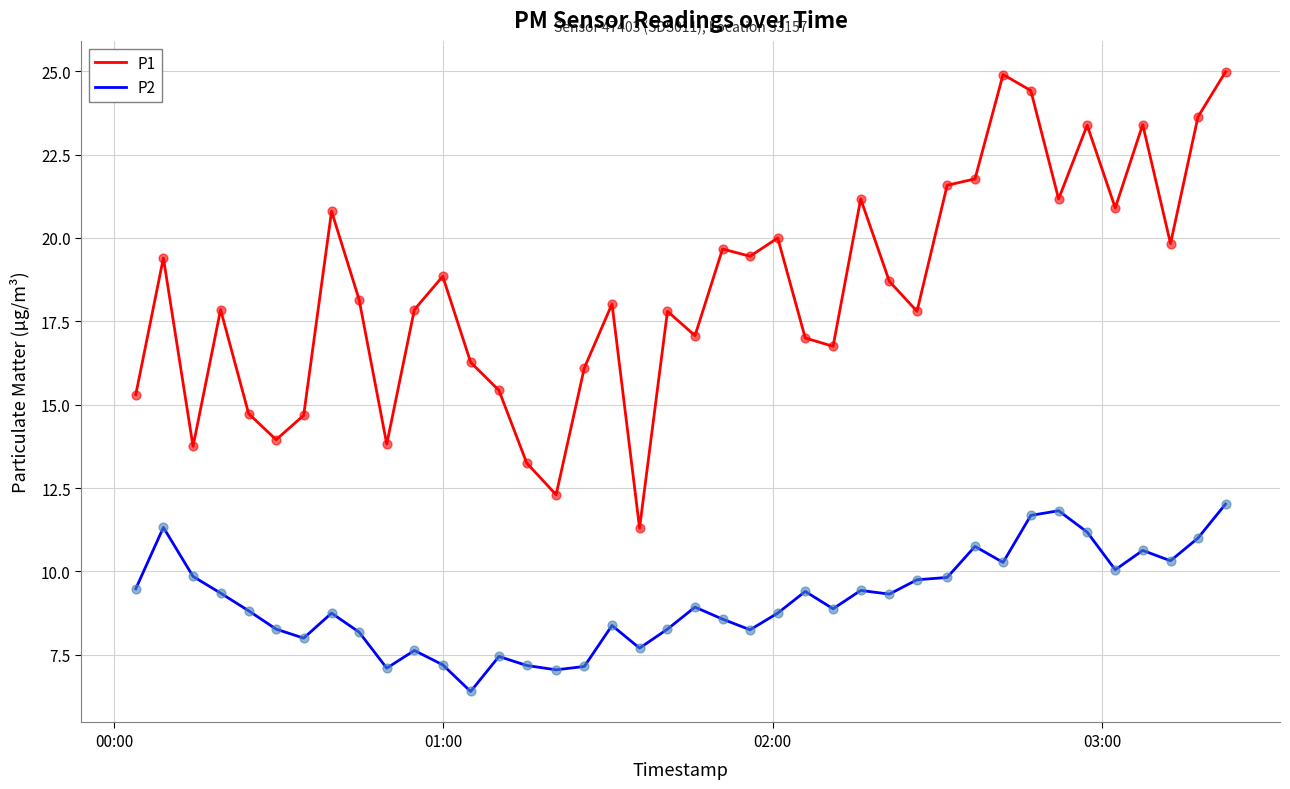

List the series in order of their overall mean, lowest first.

P2, P1